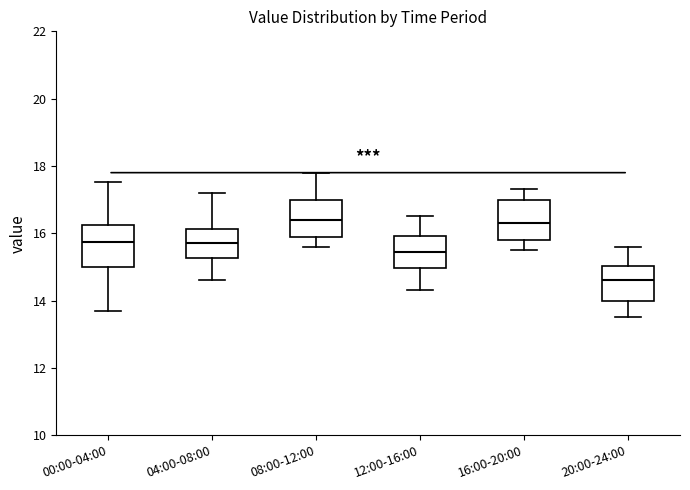

Which box has the lowest median line?

20:00-24:00